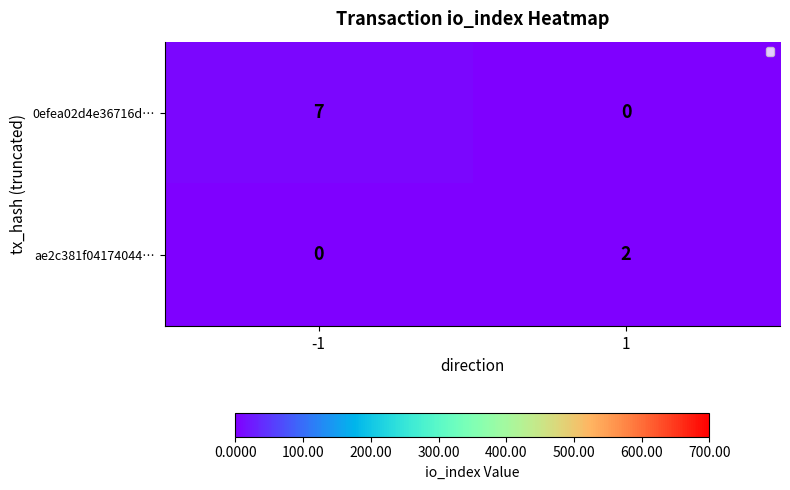

At 1, list the series in order from largest to smallest.

ae2c381f04174044…, 0efea02d4e36716d…